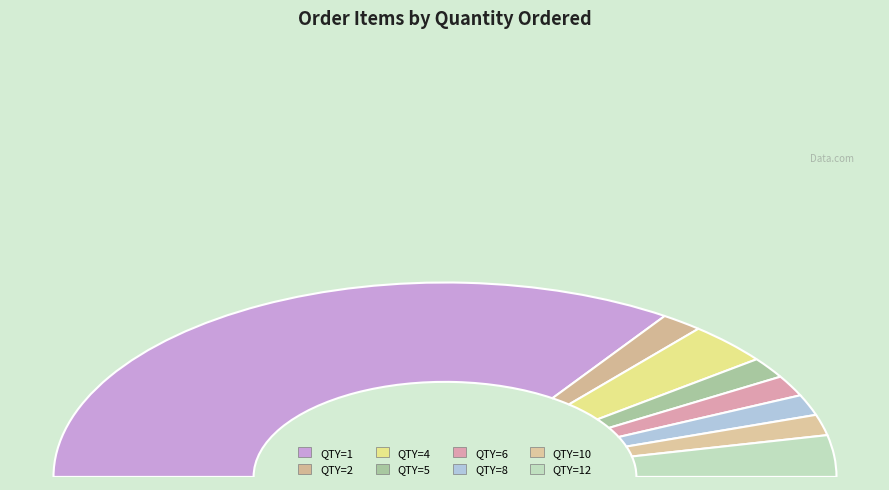

Which slice represents more than half of the pie?

QTY=1